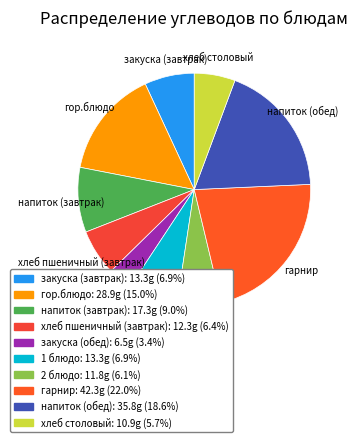

How many segments does this pie chart have?

10